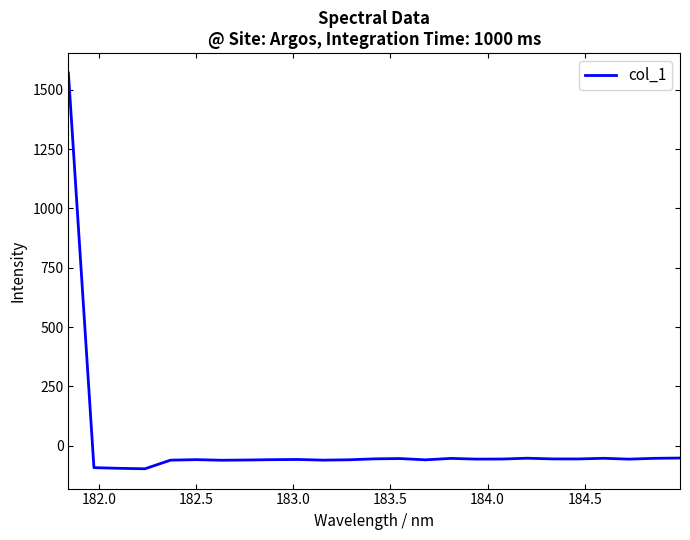

What is the difference between the maximum and minimum values?

1668.6